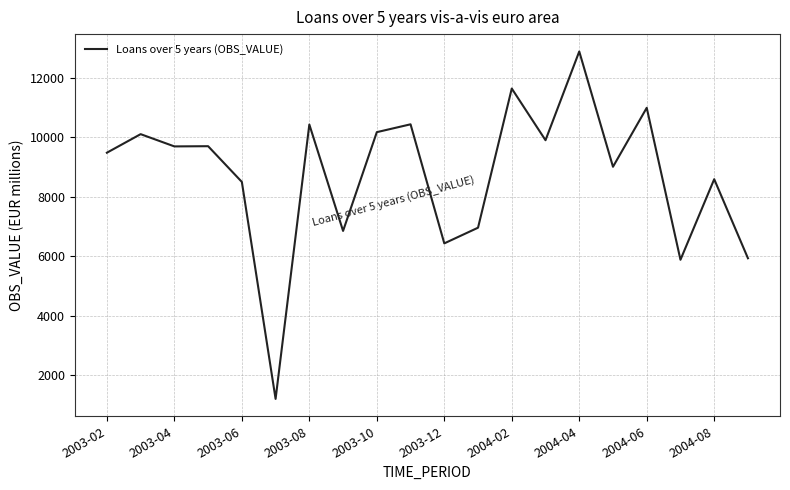

What is the sum of all values?

174886